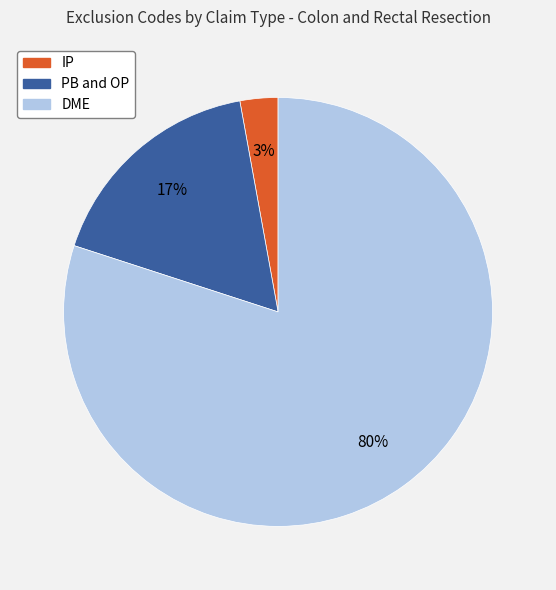

To the nearest percent, what is the difference between the largest and smallest slice percentages?

77%